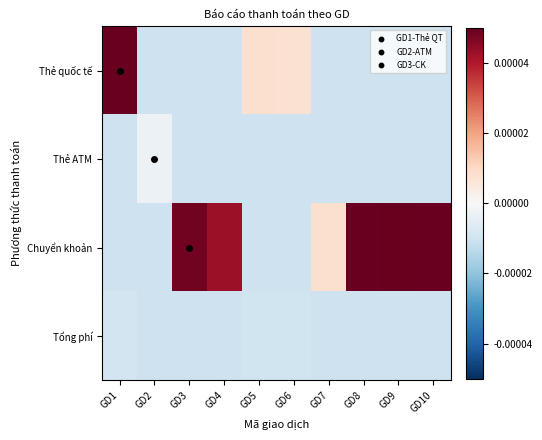

How many distinct data groups are displayed?

4